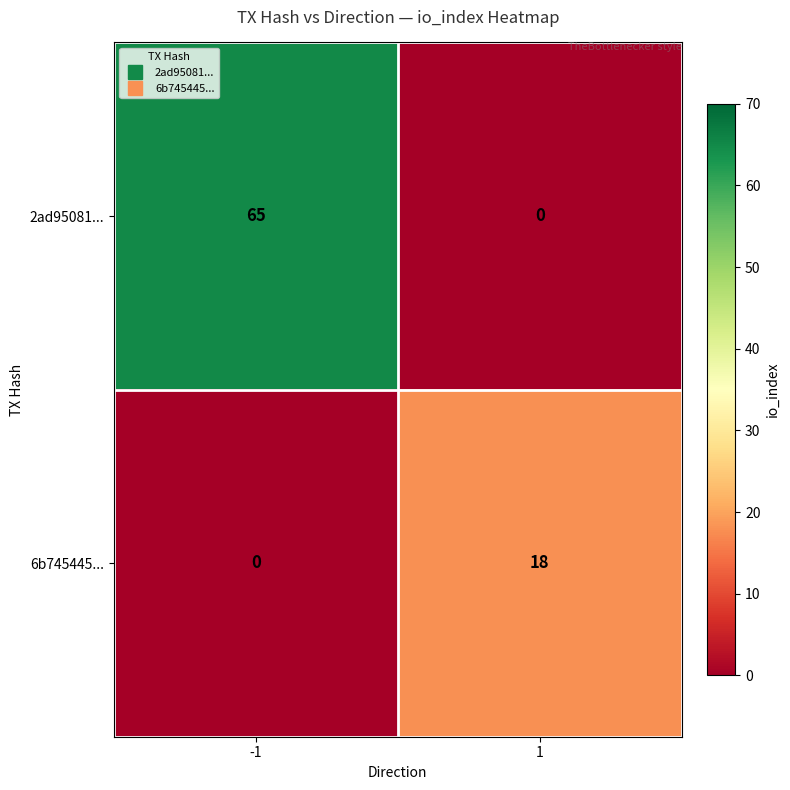

Which series has the largest range (max minus min)?

2ad95081...